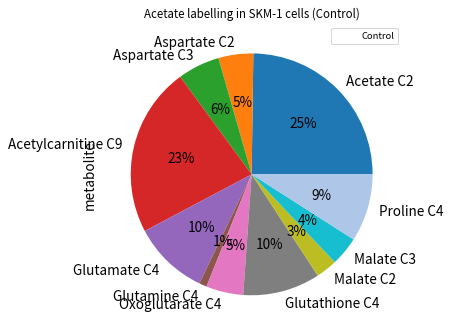

To the nearest percent, what percentage of the pie is Glutamine C4?

1%